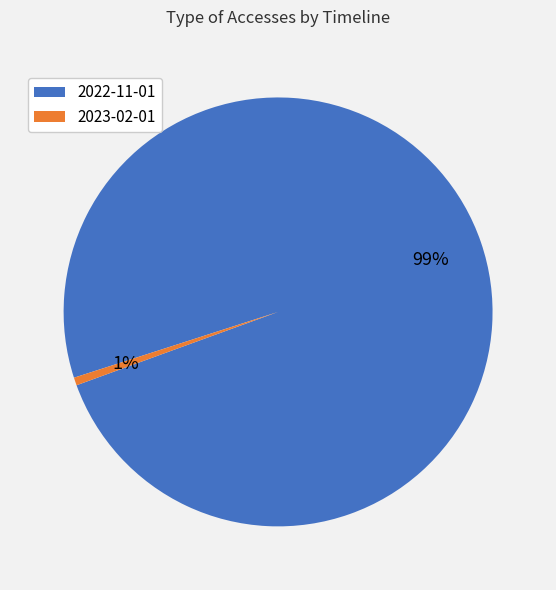

To the nearest percent, what is the average slice percentage?

50%